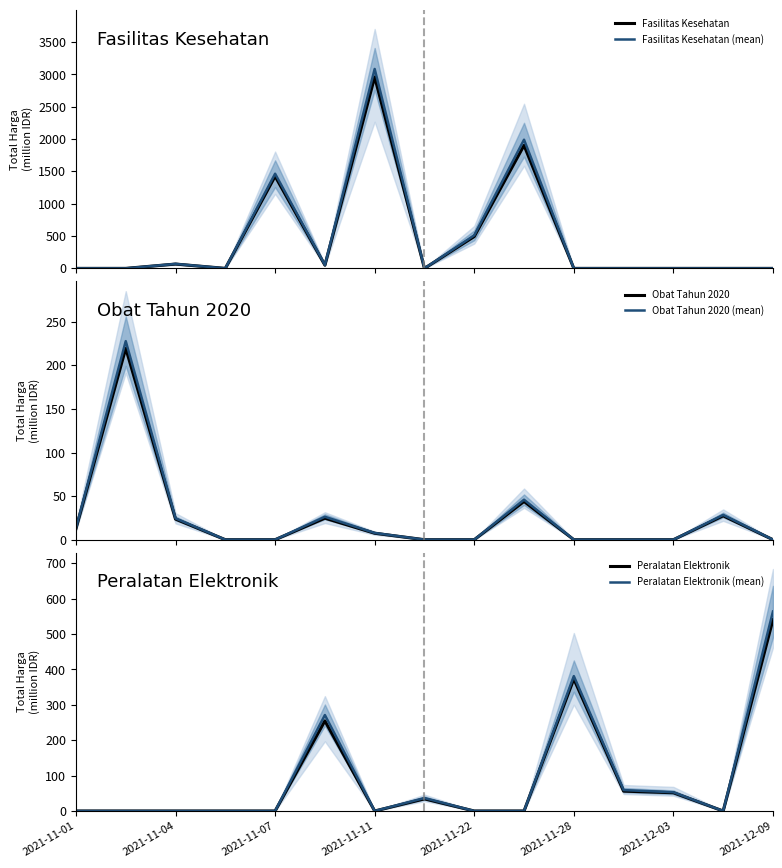

How many times do Fasilitas Kesehatan and Obat Tahun 2020 (mean) cross each other?

1